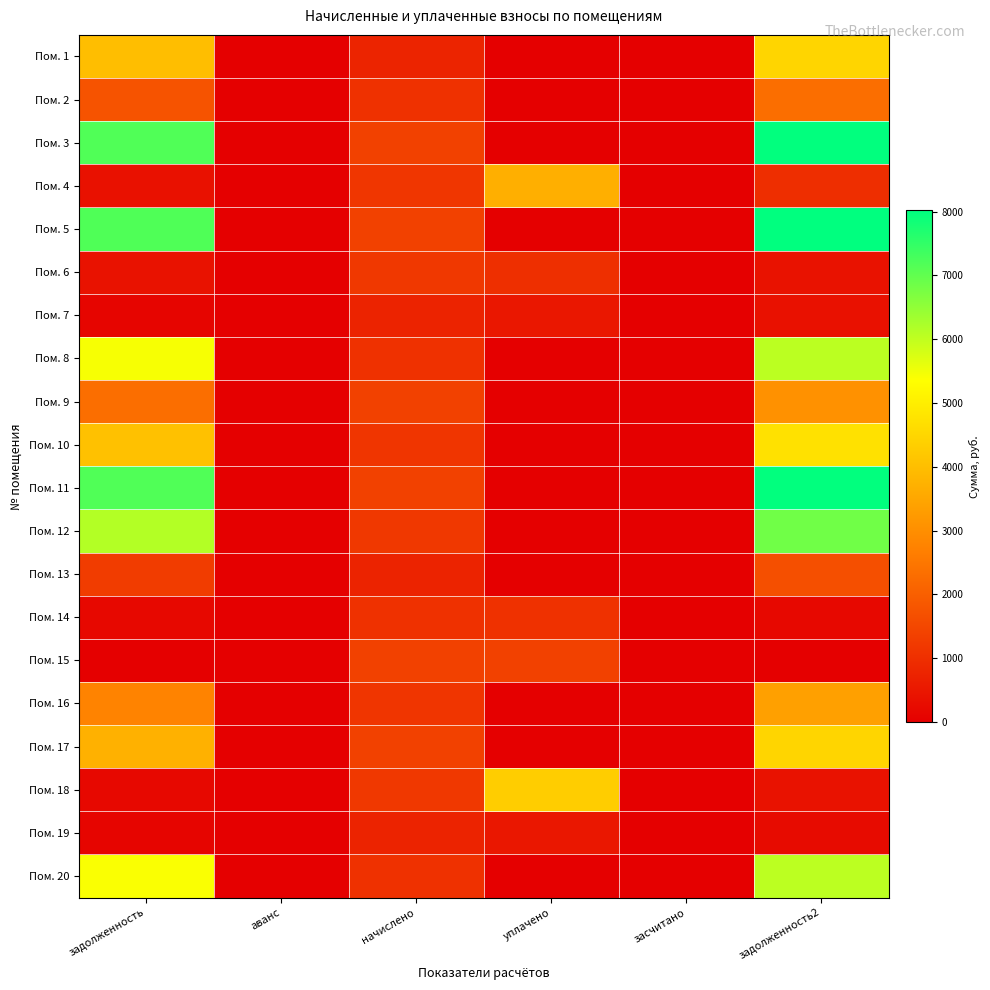

Which category has the highest value across all series?

задолженность2